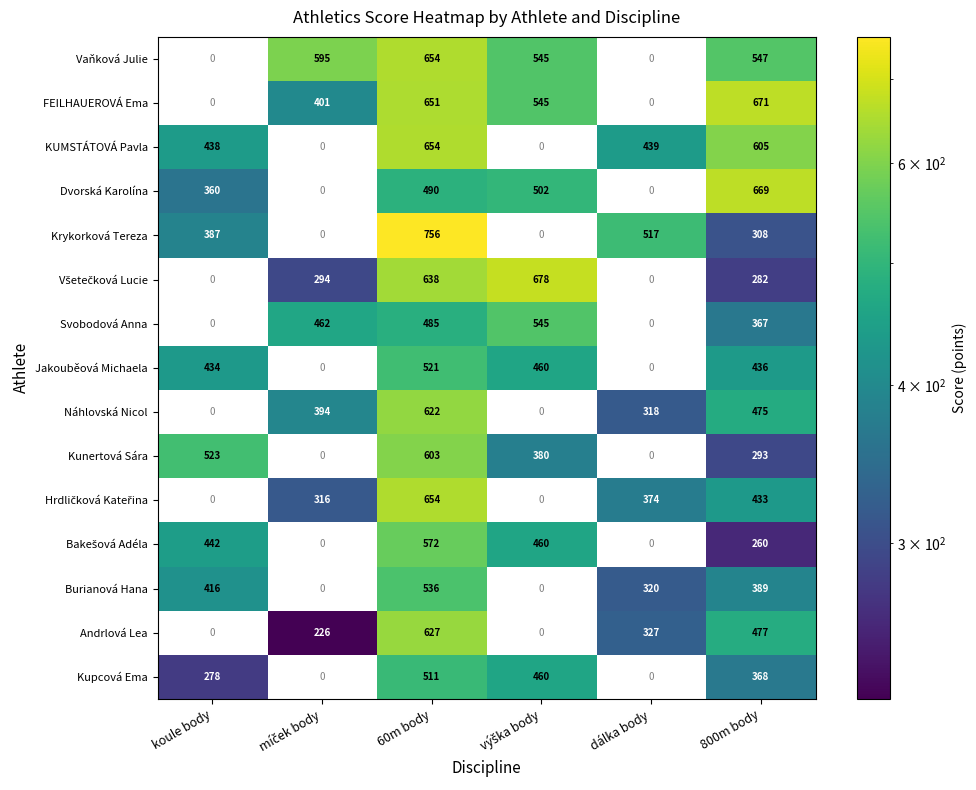

What is the difference between the highest and lowest values at 800m body?

411